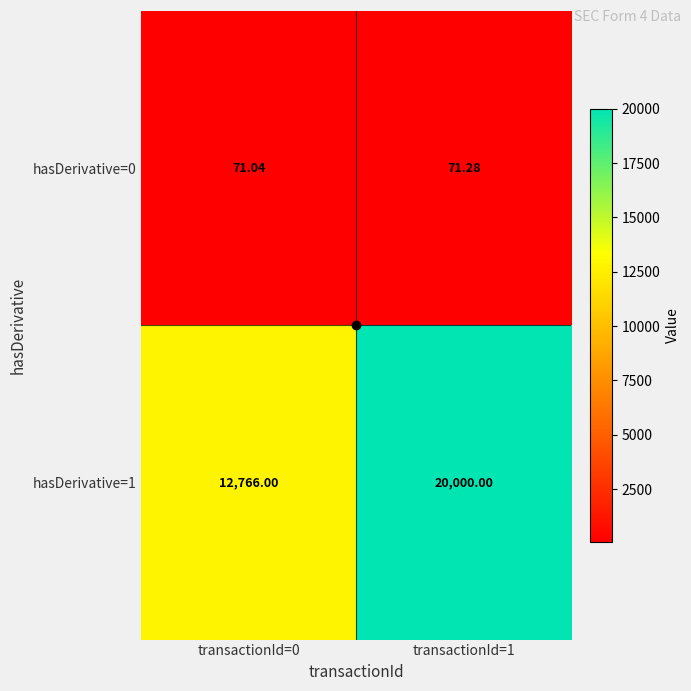

Is the value of hasDerivative=1 at transactionId=0 greater than the value of hasDerivative=0 at transactionId=1?

Yes